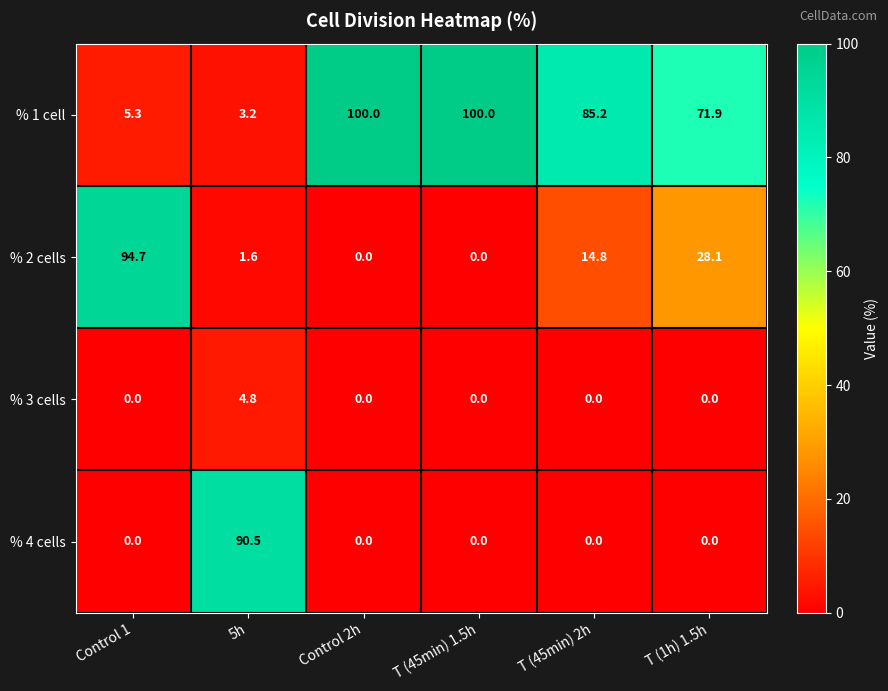

True or false: % 3 cells has a value of 0.0 at T (45min) 2h.

True